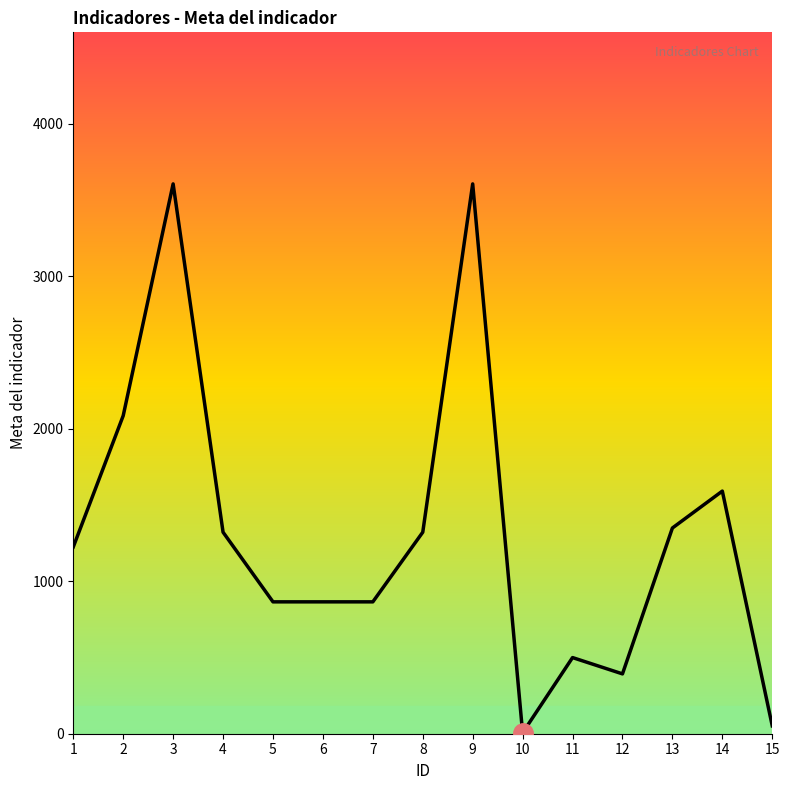

What is the difference between the second highest and second lowest values?

3554.3